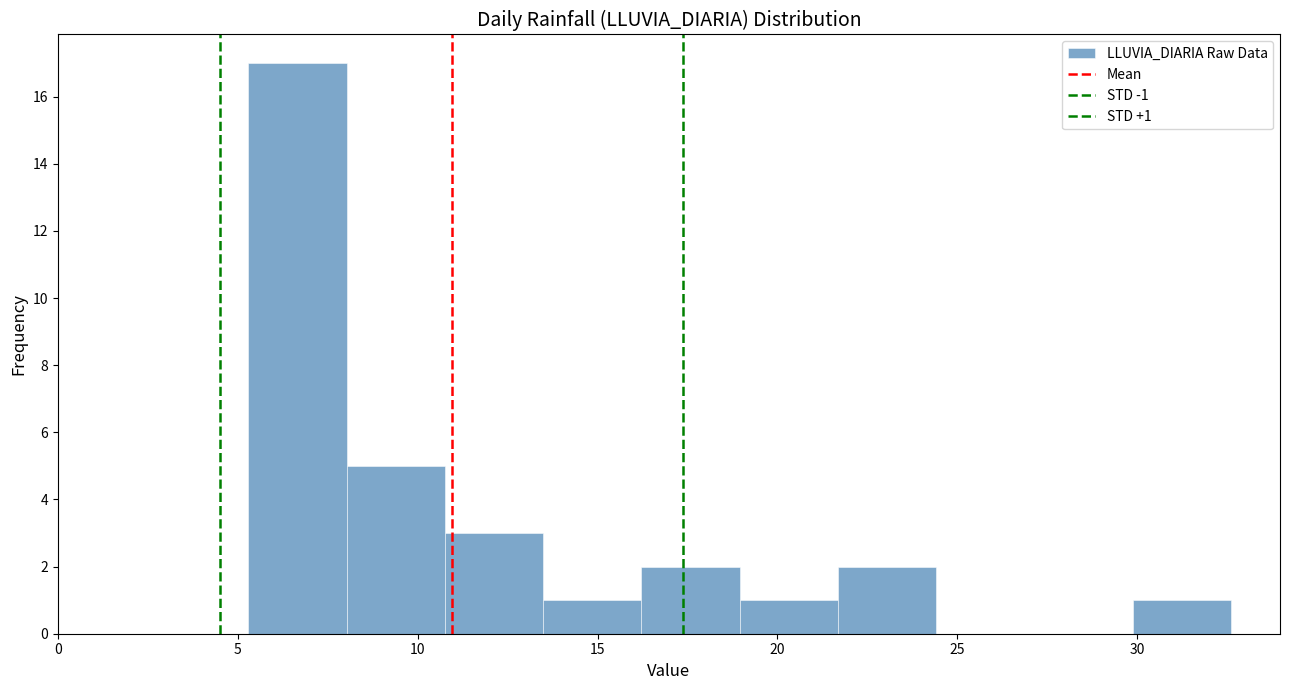

Over which range of the x-axis is the bar tallest?

5.5 to 8.0